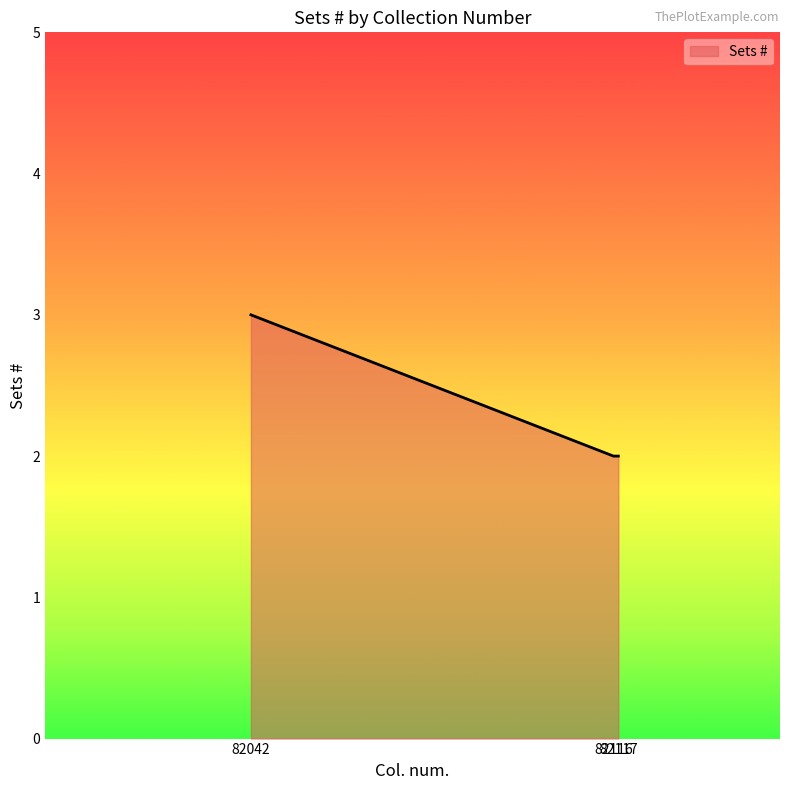

What is the maximum value shown in the chart?

3